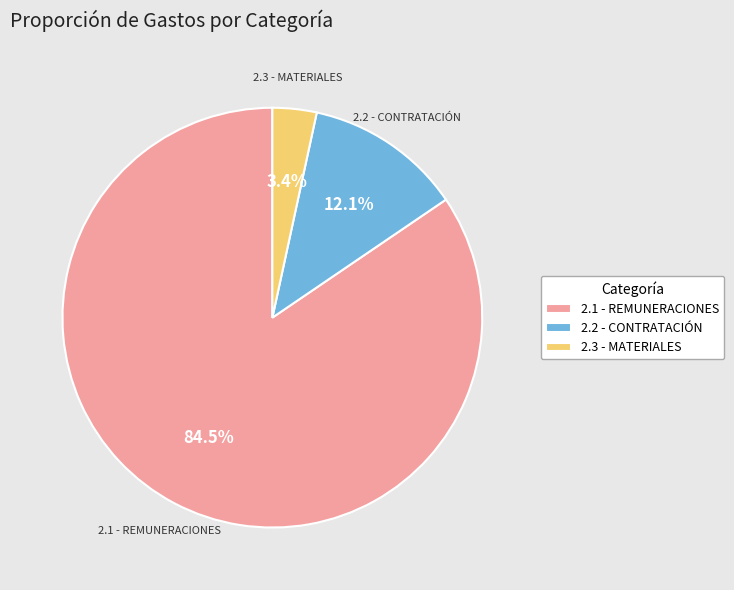

How many segments does this pie chart have?

3